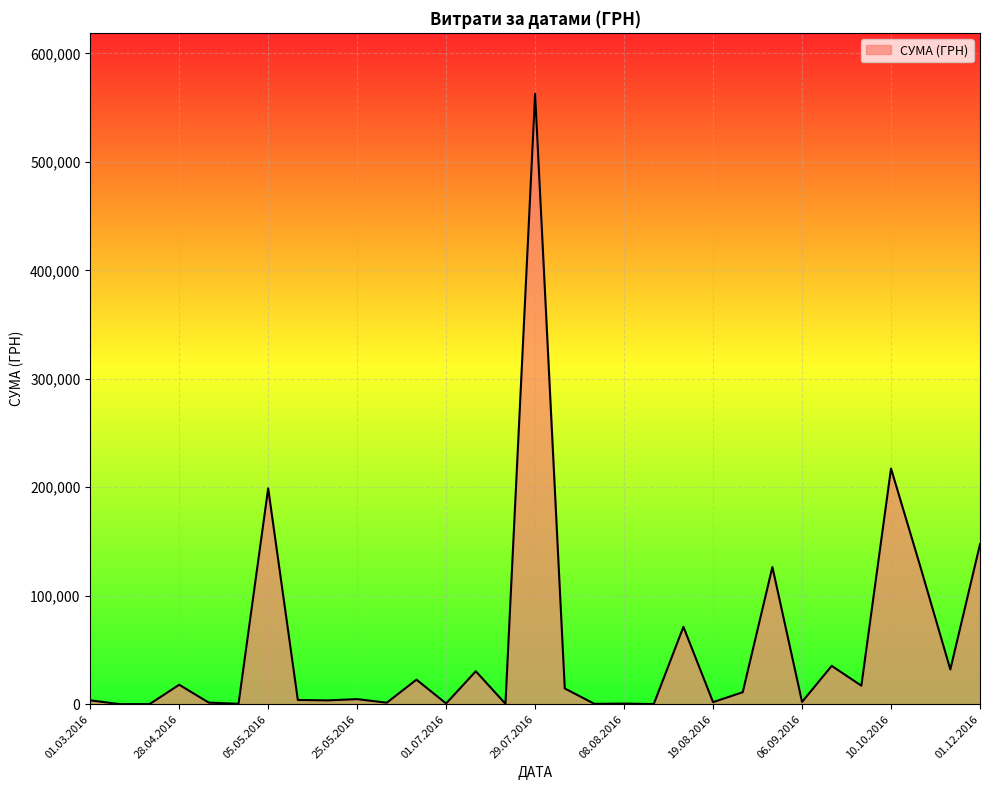

Does the chart have visible grid lines?

Yes